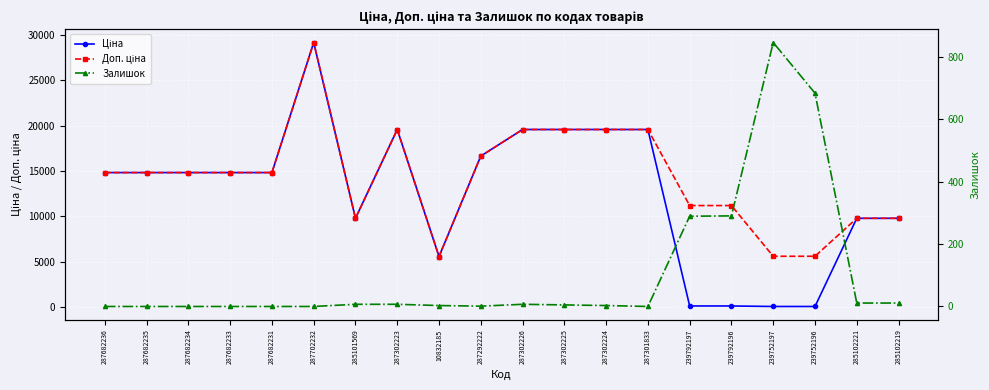

At which label does Залишок first exceed 5?

285101569